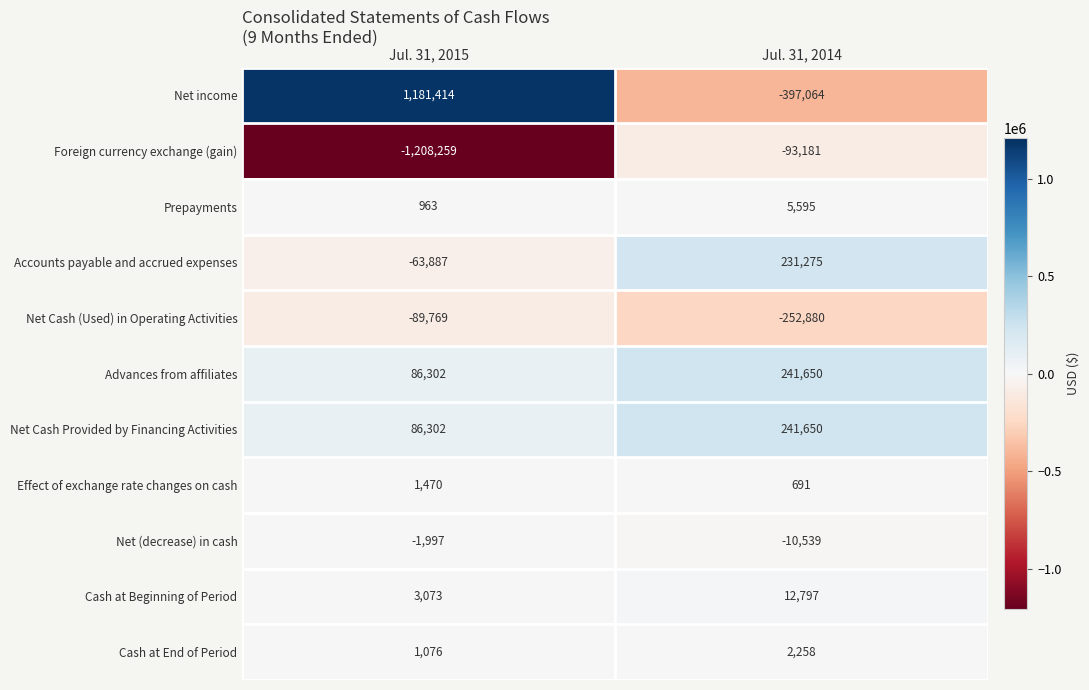

What is the spread (max minus min) of values at Jul. 31, 2015?

2389673